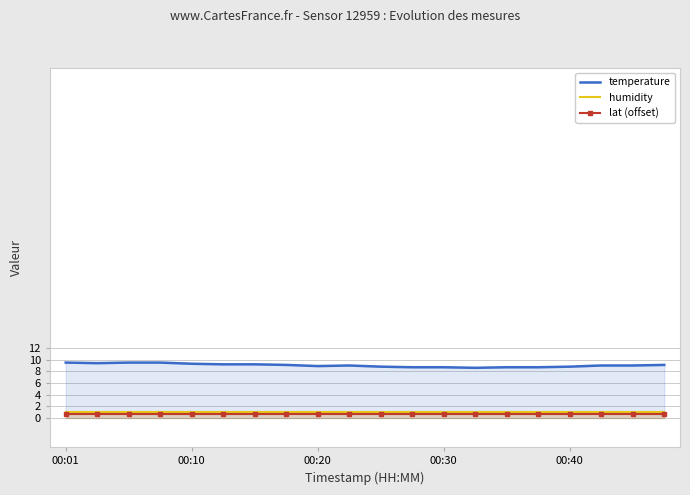

What is the difference between the highest and lowest values at 00:30?

8.0